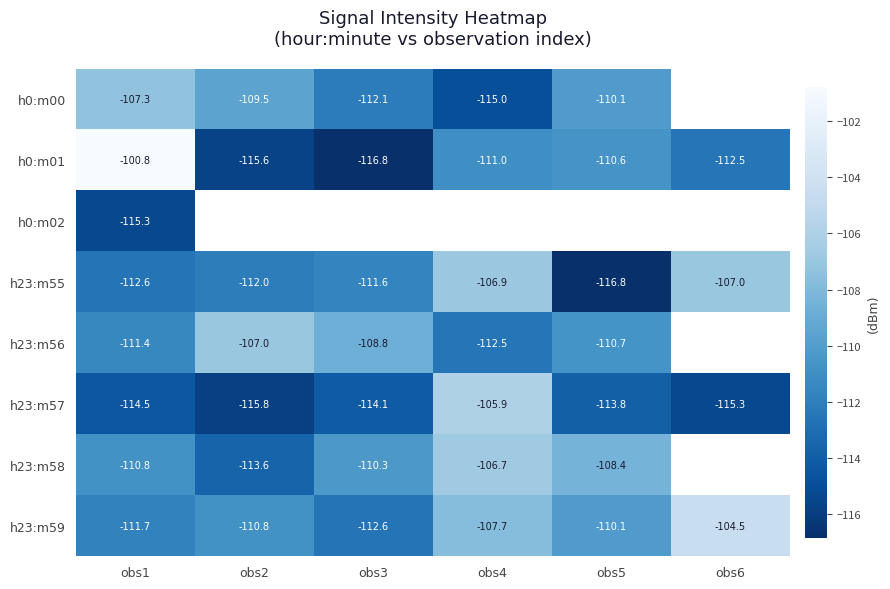

Is the value of h23:m57 at obs2 greater than the value of h0:m01 at obs3?

Yes